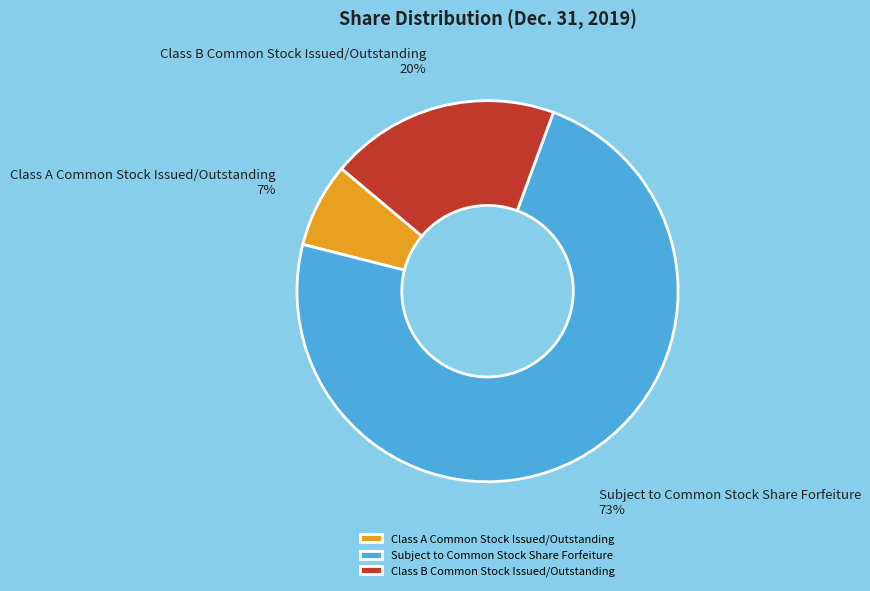

Combined, do Subject to Common Stock Share Forfeiture and Class A Common Stock Issued/Outstanding account for over 50%?

Yes